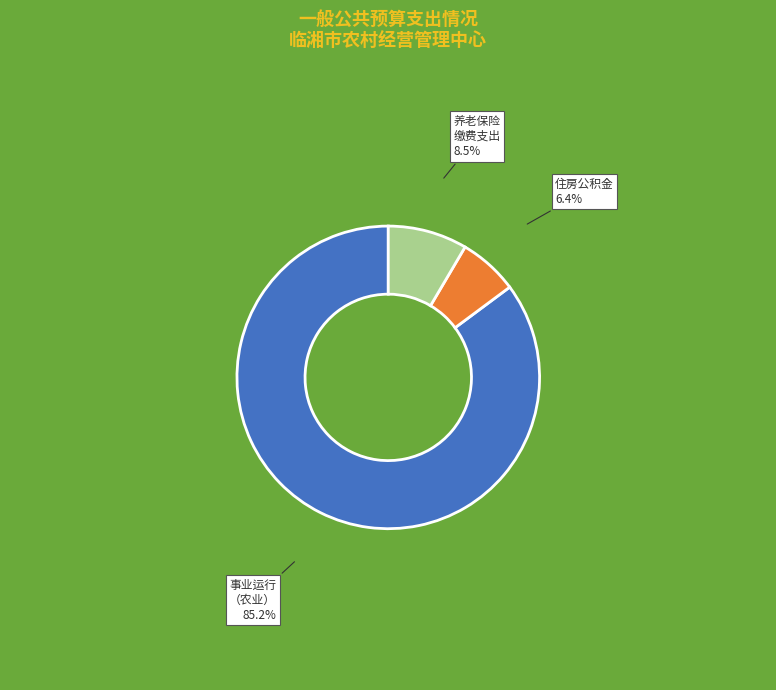

Does any single category account for the majority?

Yes